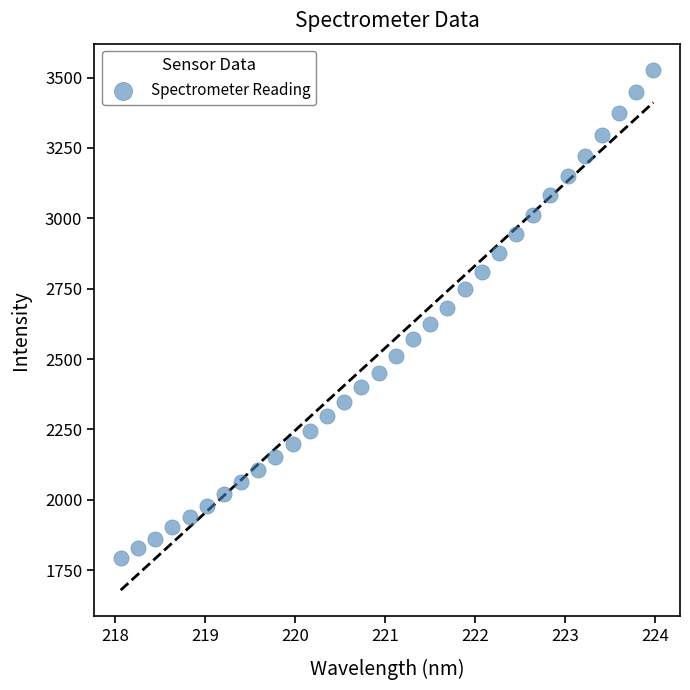

What is the range of X values (max minus min)?

5.9